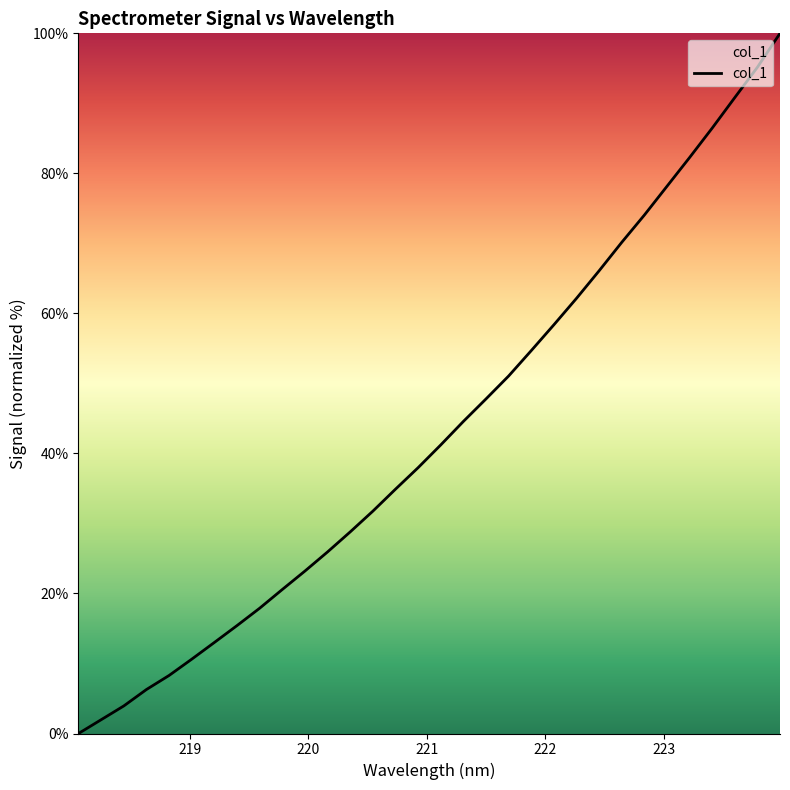

What is the maximum value shown in the chart?

100.0